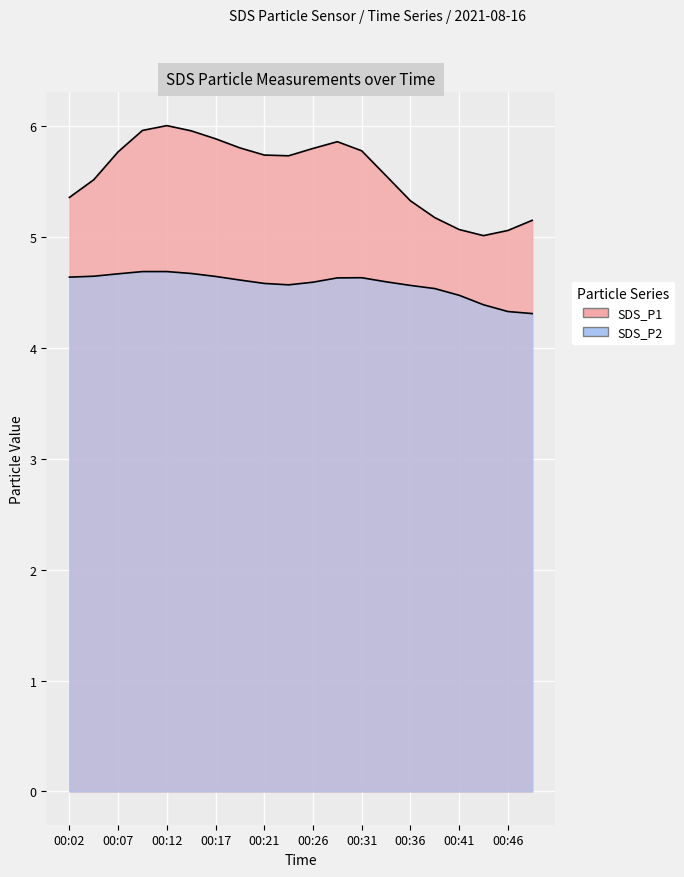

The value of SDS_P1 at 00:19 is 5.8. True or false?

True